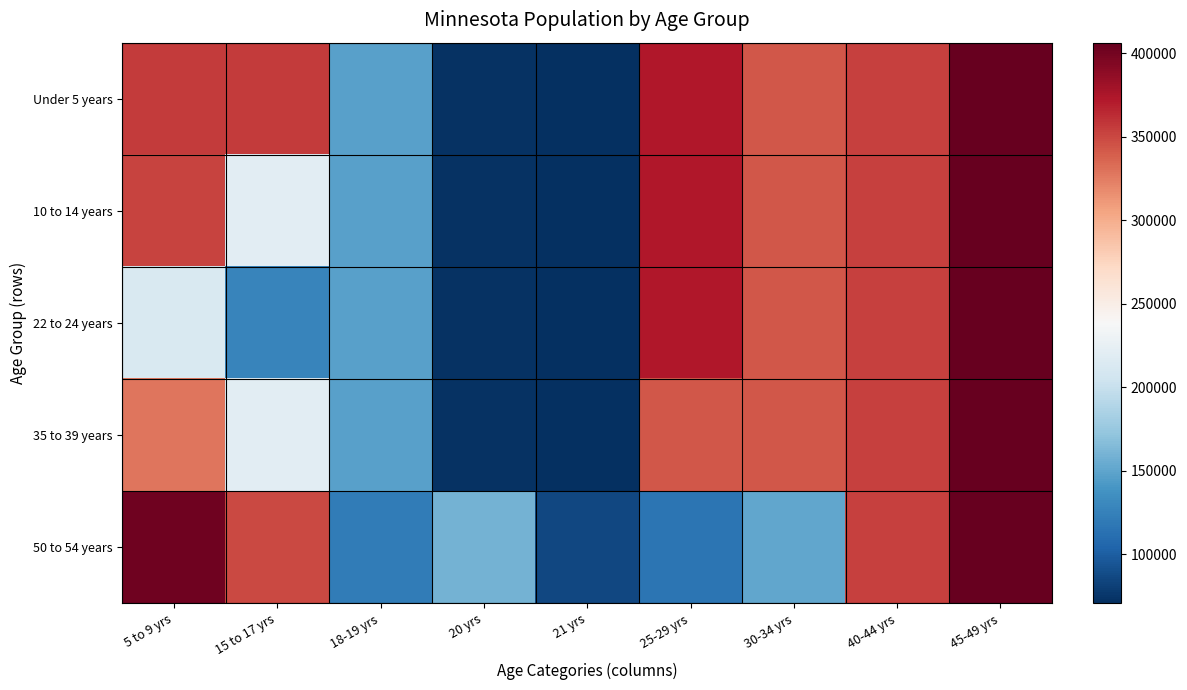

What is the total value across all series at 21 yrs?

368534